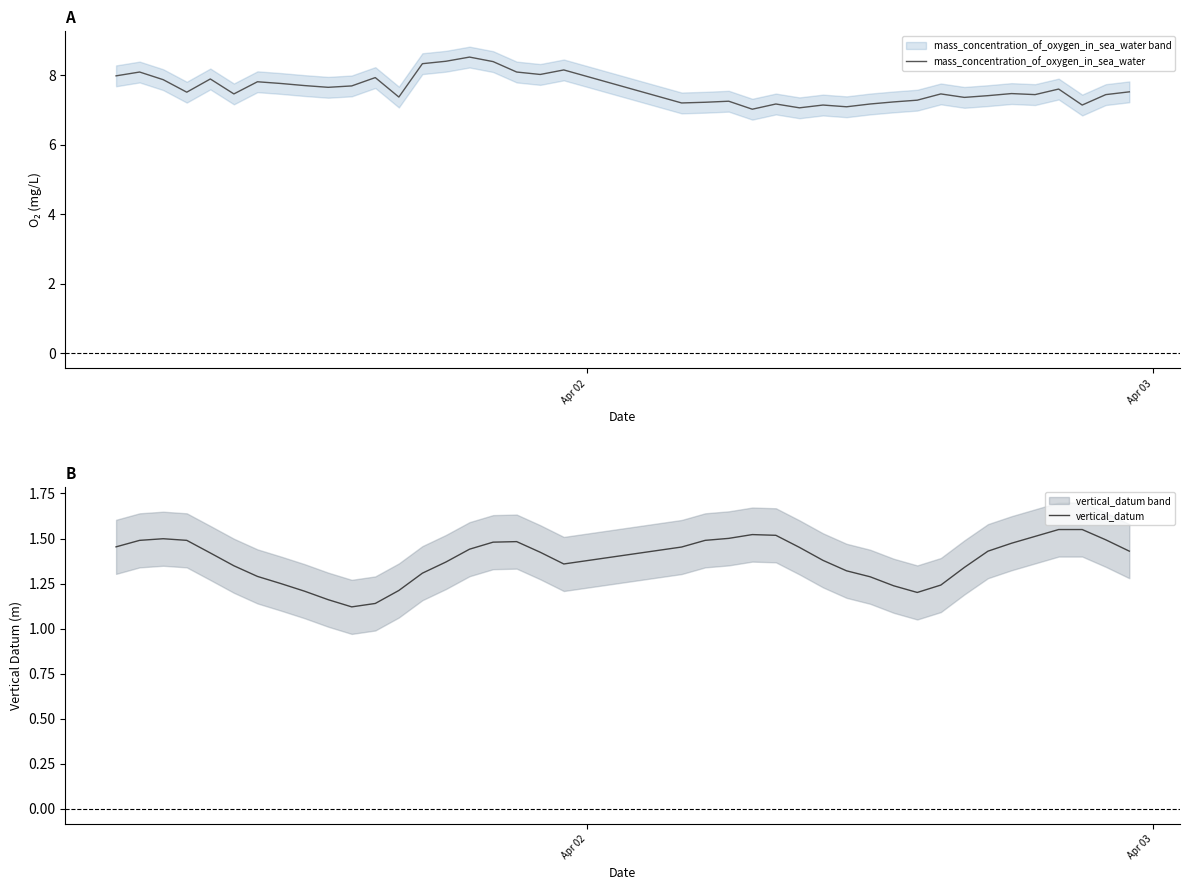

What is the lowest value of the mass_concentration_of_oxygen_in_sea_water series?

7.0